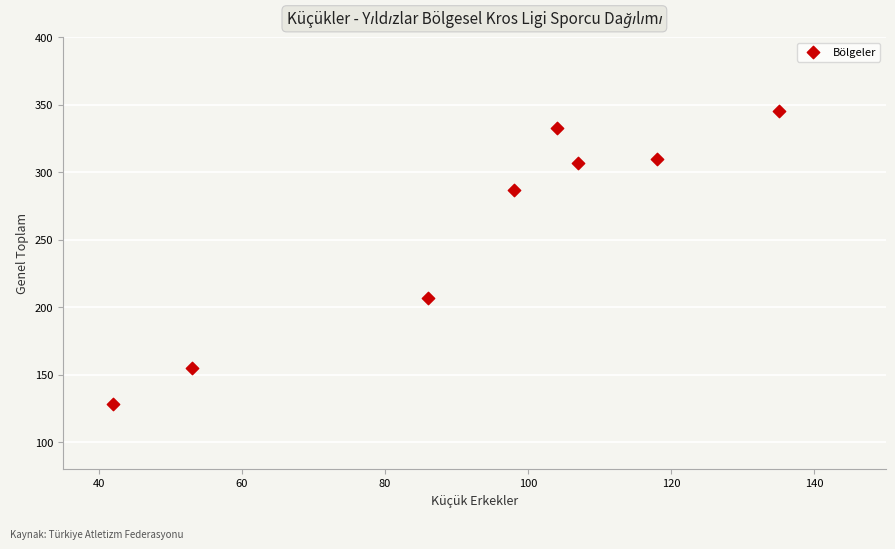

What is the average Y value?

259